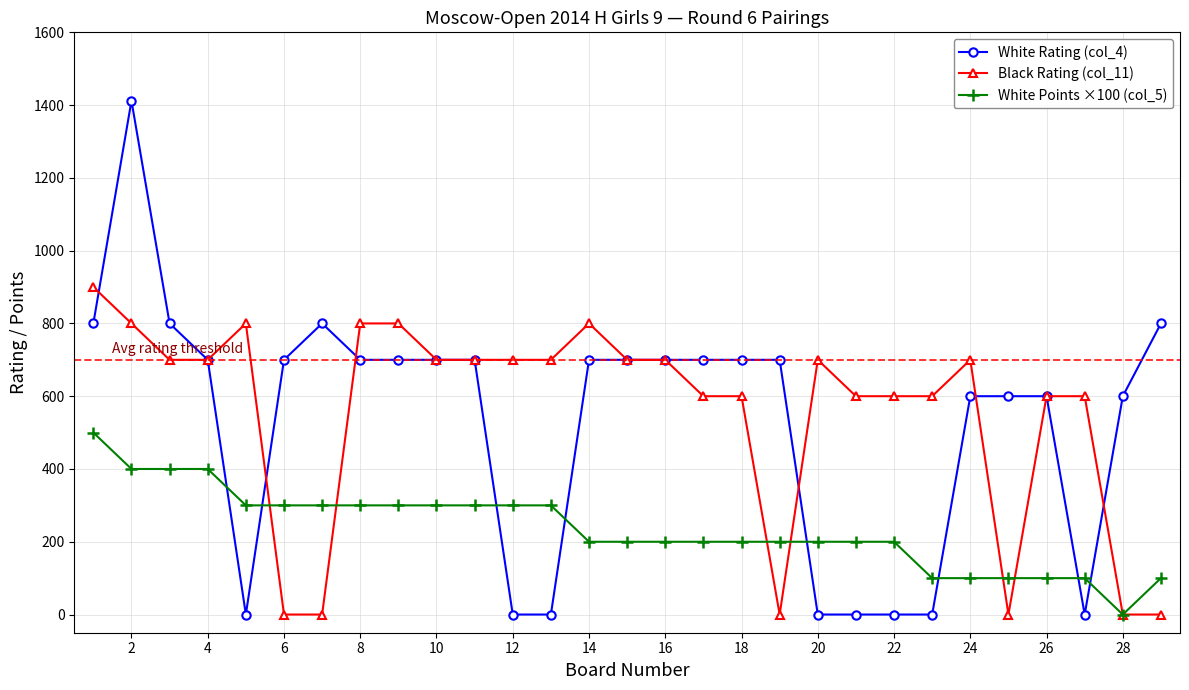

Which series has the largest range (max minus min)?

White Rating (col_4)